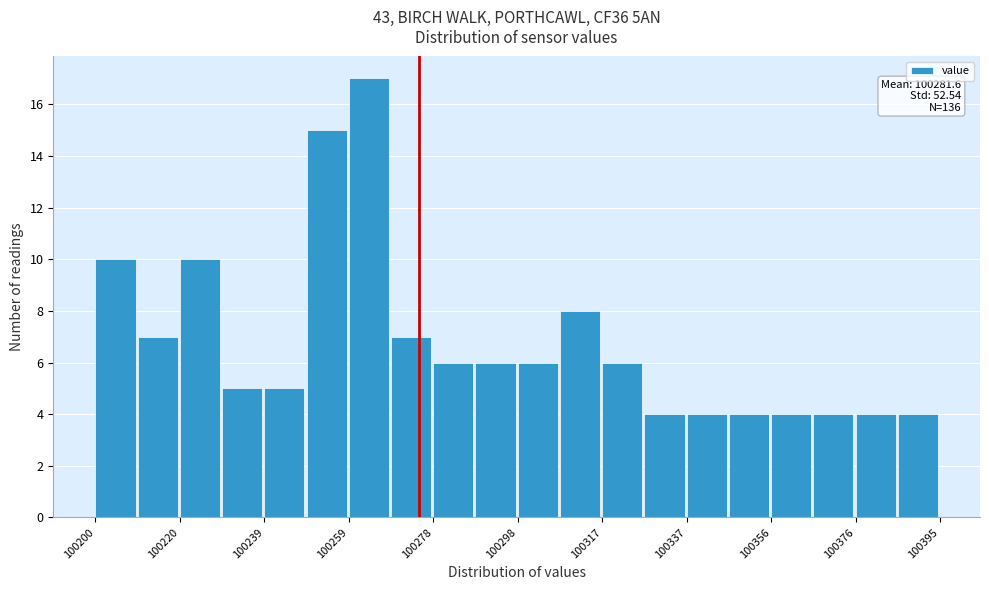

Which range on the x-axis has the tallest bar?

100260 to 100270